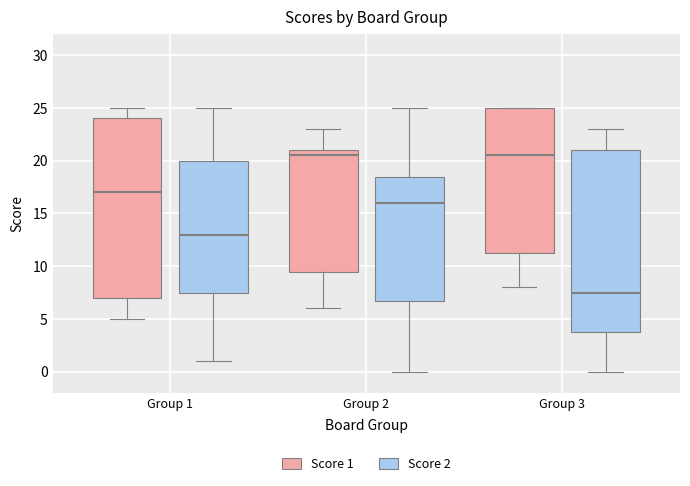

Reading left to right, transcribe this box plot: for each box, give where its median line is, the range the box spans, and where its two whiskers end, as read against the y-axis. The values are not printed on the chart, so give them approximately, as read against the axis.

Group 1 (Score 1): median 17.0, box 7.0 to 24.0, whiskers 5.0 to 25.0
Group 1 (Score 2): median 13.0, box 7.5 to 20.0, whiskers 1.0 to 25.0
Group 2 (Score 1): median 20.5, box 9.5 to 21.0, whiskers 6.0 to 23.0
Group 2 (Score 2): median 16.0, box 7.0 to 18.5, whiskers 0.0 to 25.0
Group 3 (Score 1): median 20.5, box 11.5 to 25.0, whiskers 8.0 to 25.0
Group 3 (Score 2): median 7.5, box 4.0 to 21.0, whiskers 0.0 to 23.0